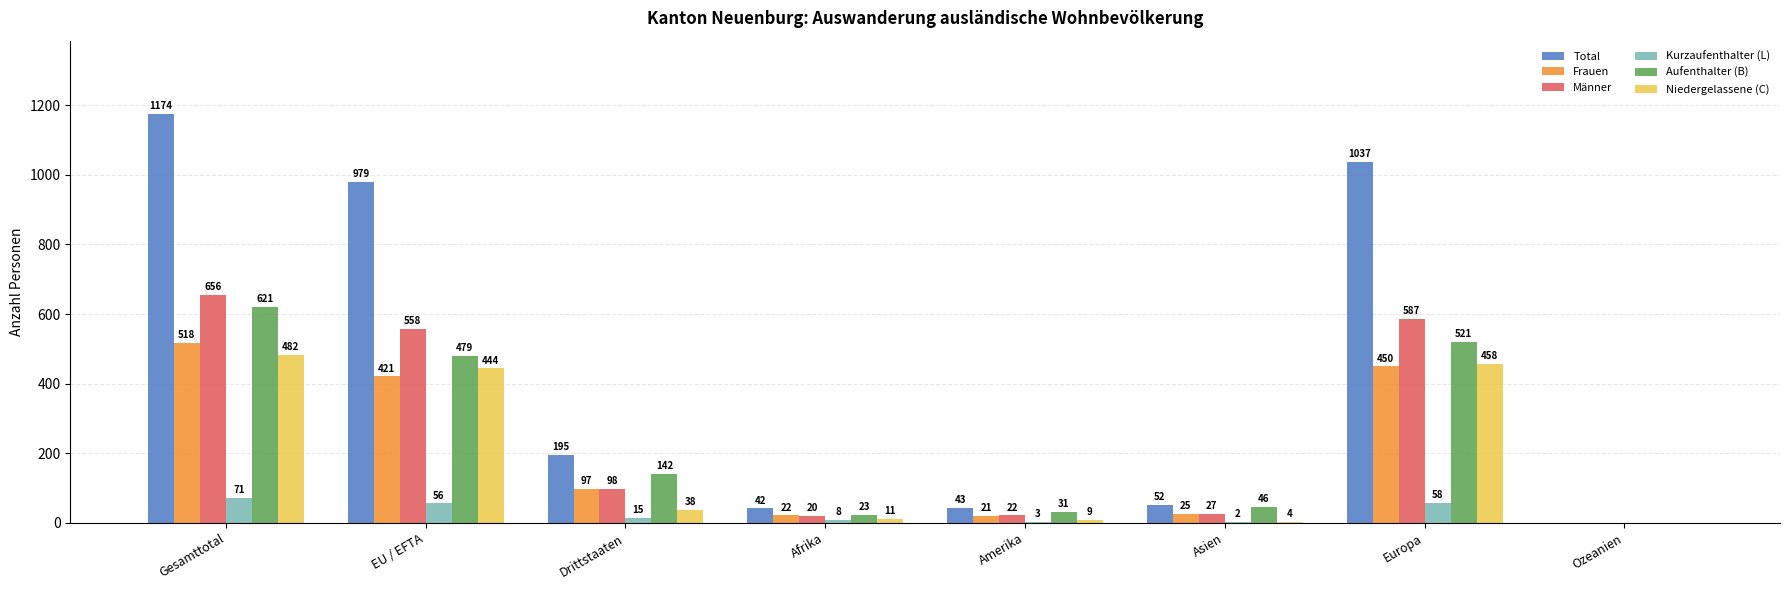

What is the sum of all Total values?

3522